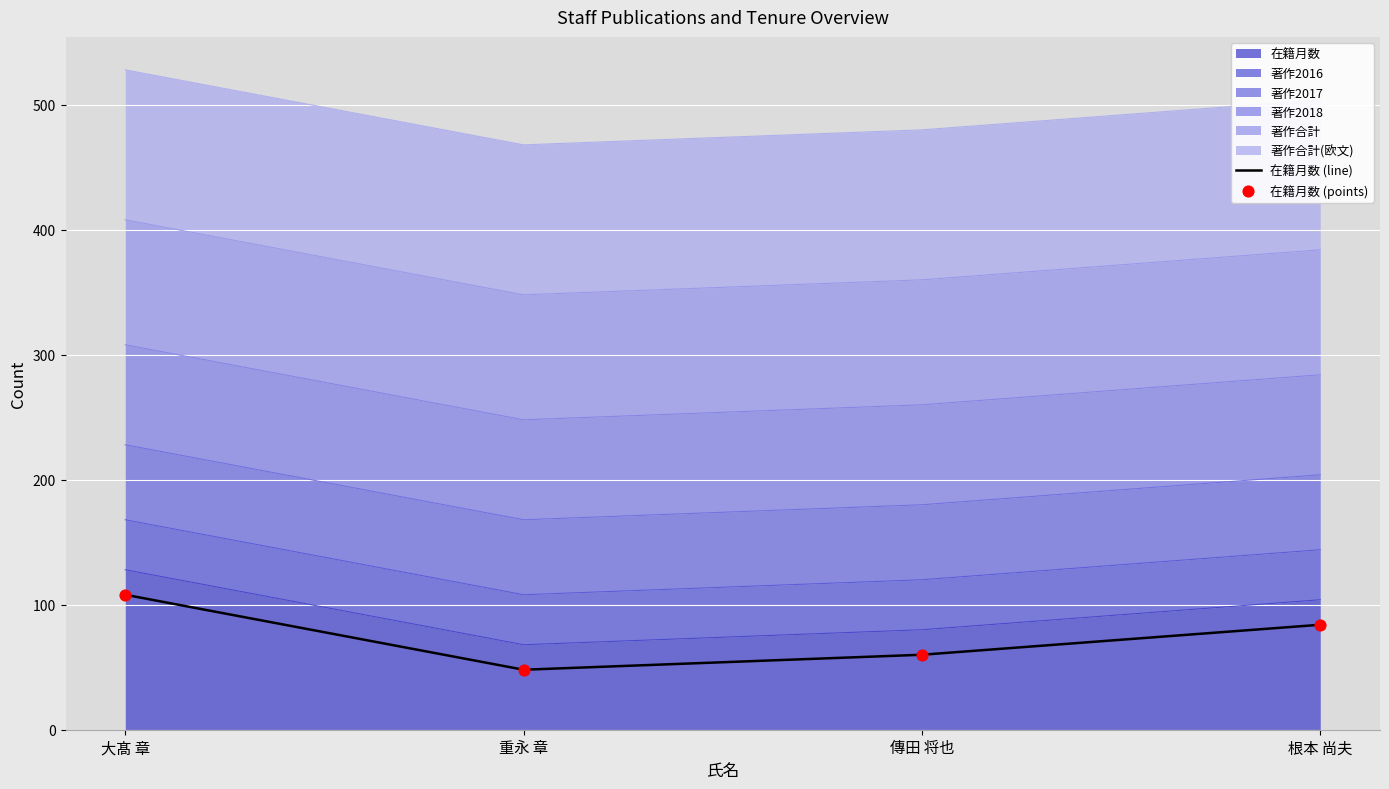

Which series contains the lowest Y value?

在籍月数 (line)